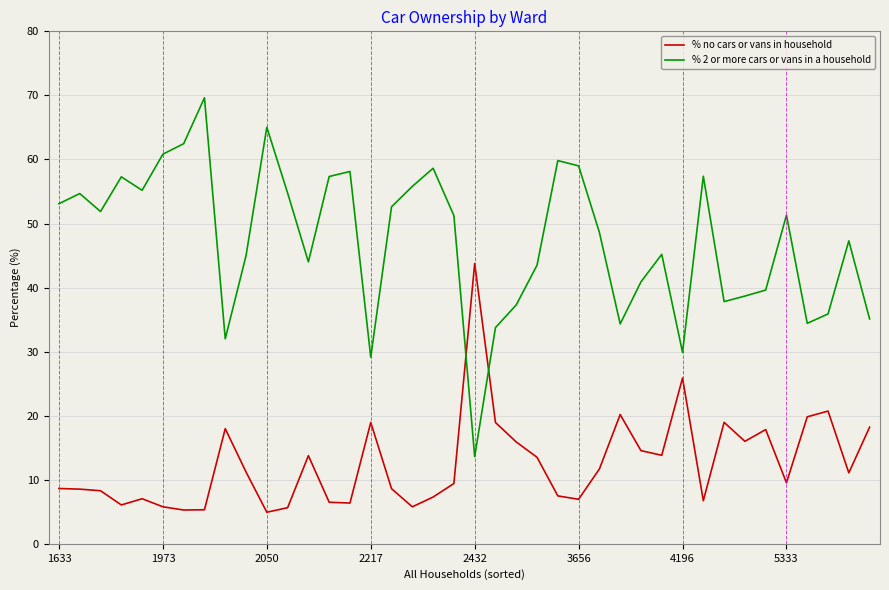

What is the smallest value displayed?

4.9